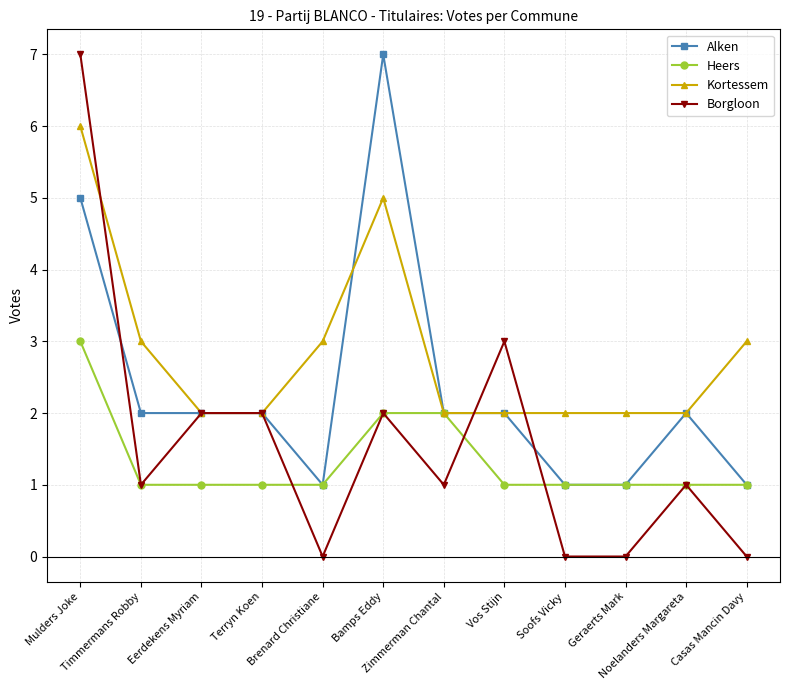

Where is Alken nearest to the value 4?

Mulders Joke